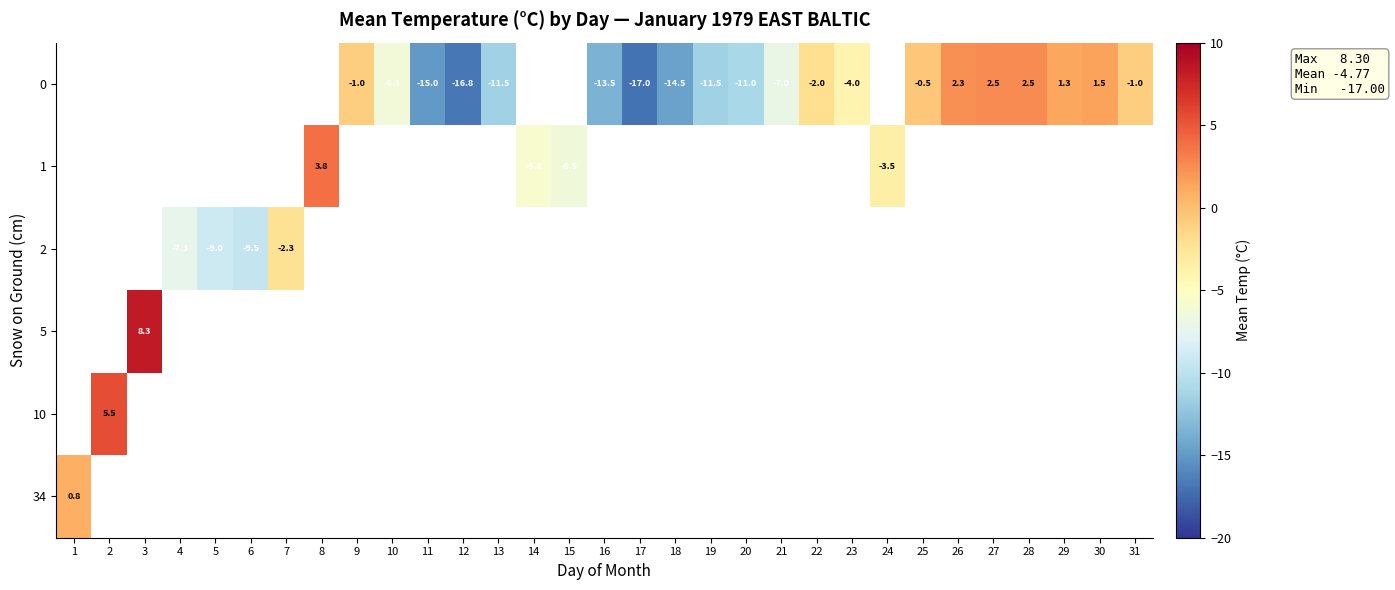

At 9, list the series in order from largest to smallest.

row_0, row_1, row_2, row_3, row_4, row_5